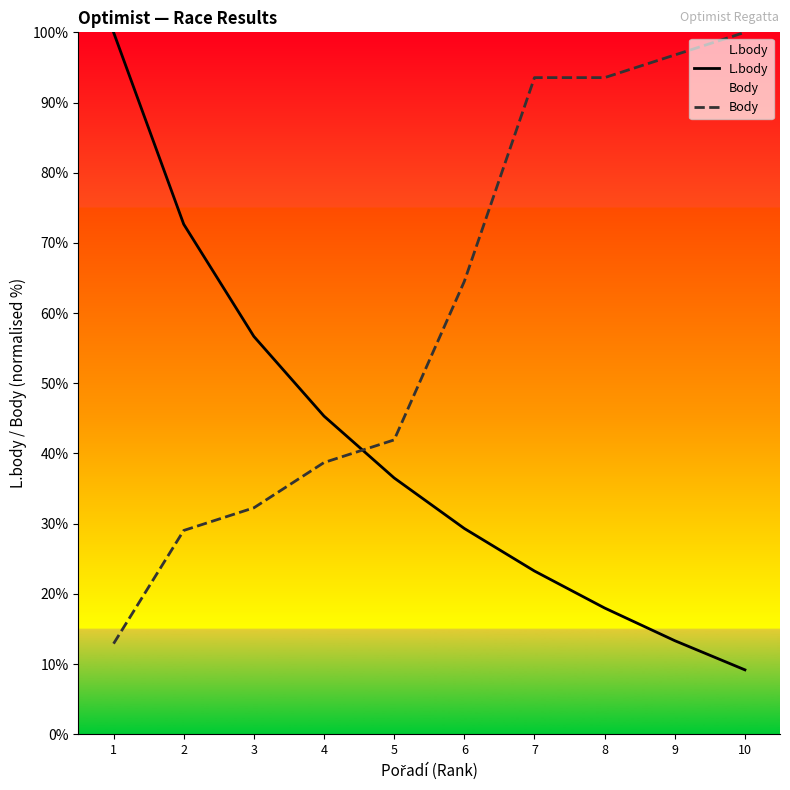

Between 2 and 6, which is larger?

2